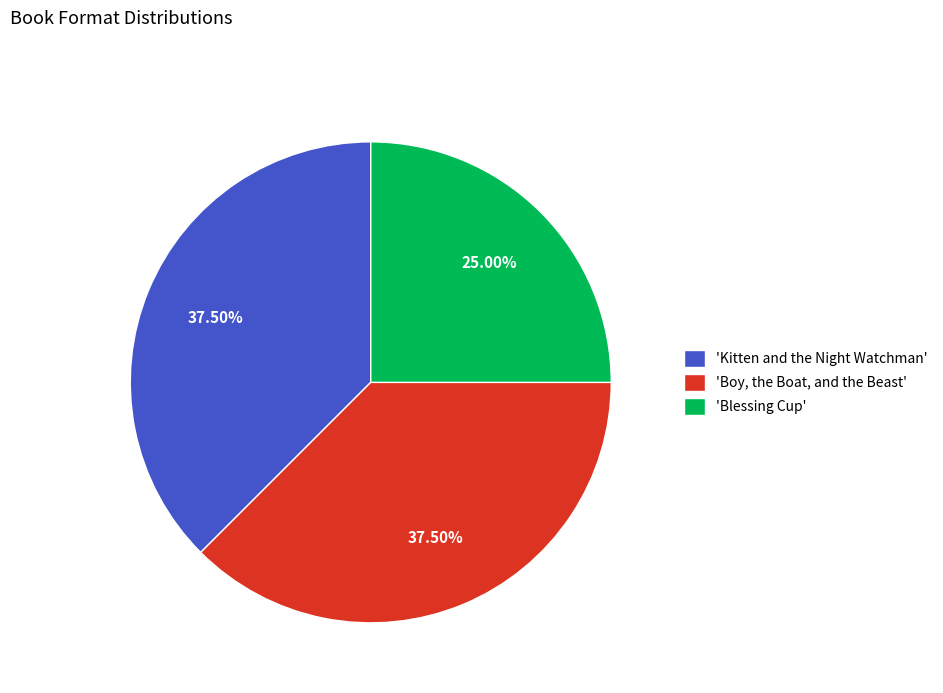

Does any single category account for the majority?

No